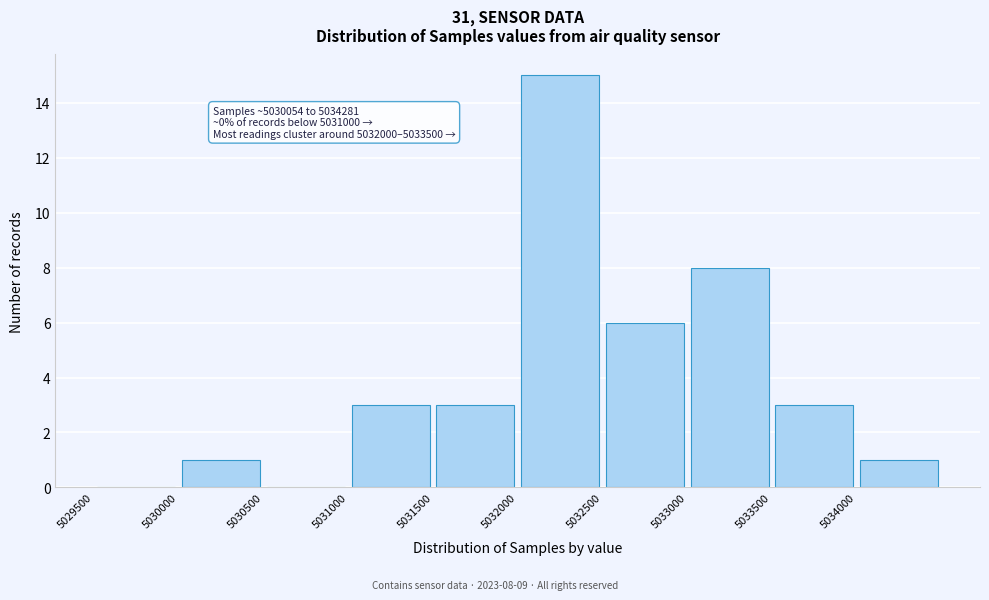

Which range on the x-axis has the tallest bar?

5032000 to 5032500